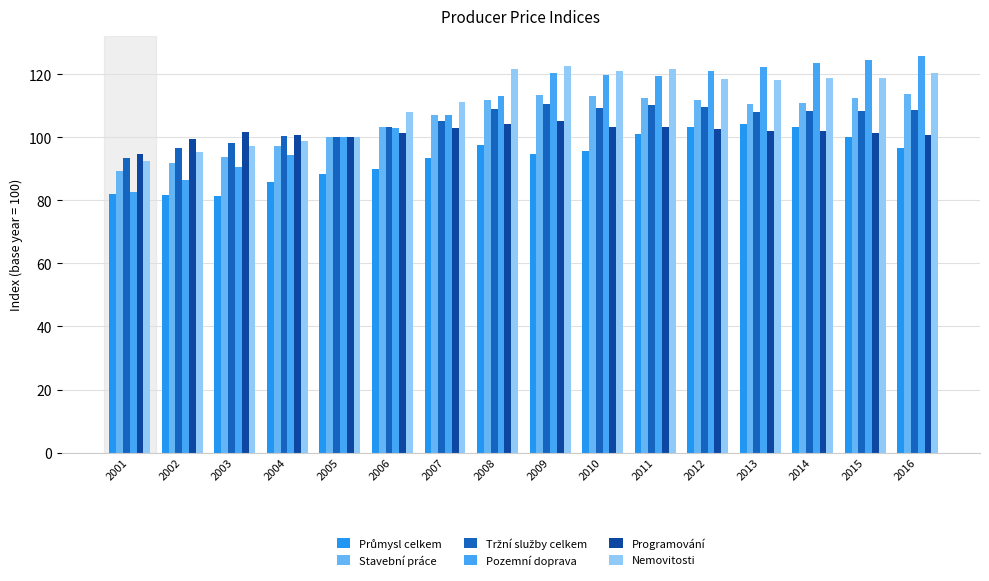

The Pozemní doprava series shows 165.4 at 2014. True or false?

False